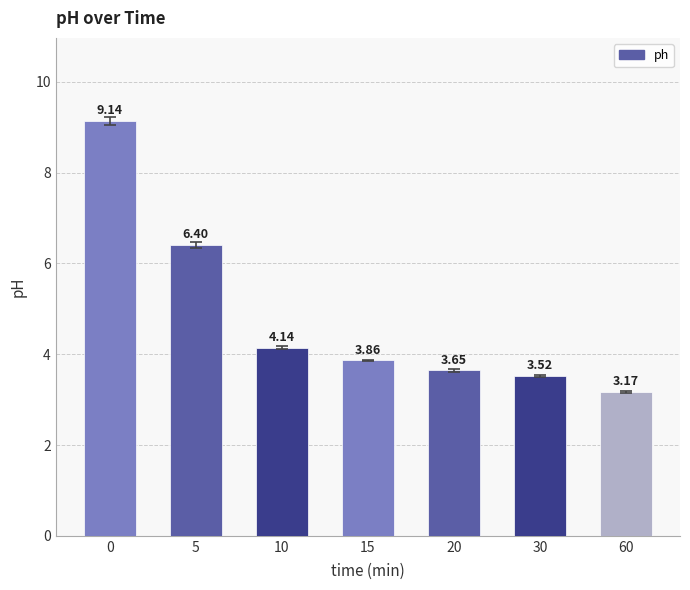

List the labels in order of value, largest first.

0, 5, 10, 15, 20, 30, 60